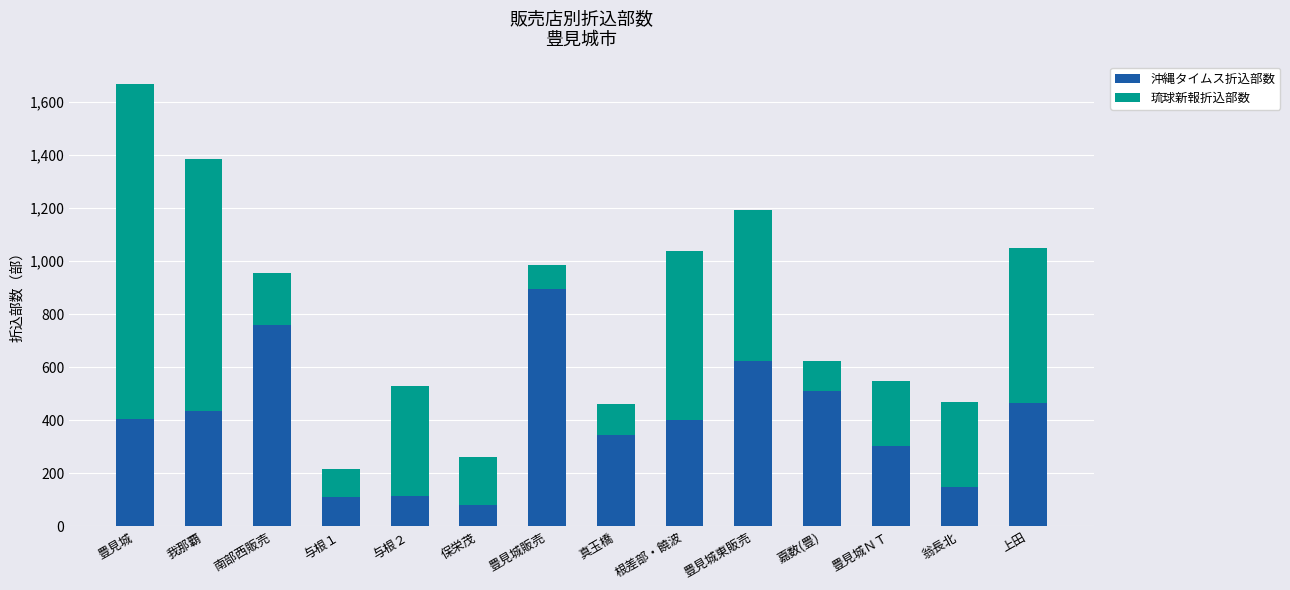

What is the average value of the 沖縄タイムス折込部数 series?

400